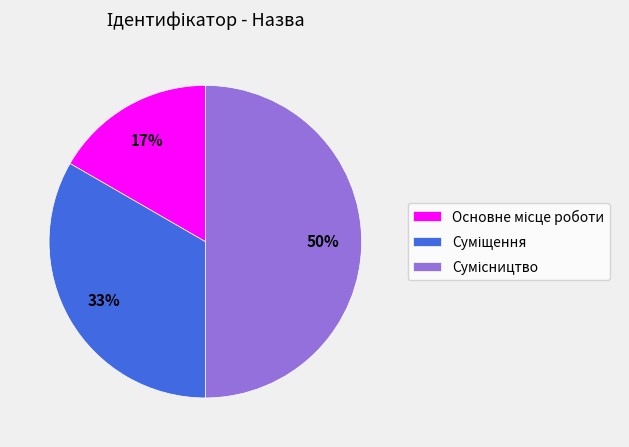

To the nearest percent, what is the difference between the largest and smallest slice percentages?

33%